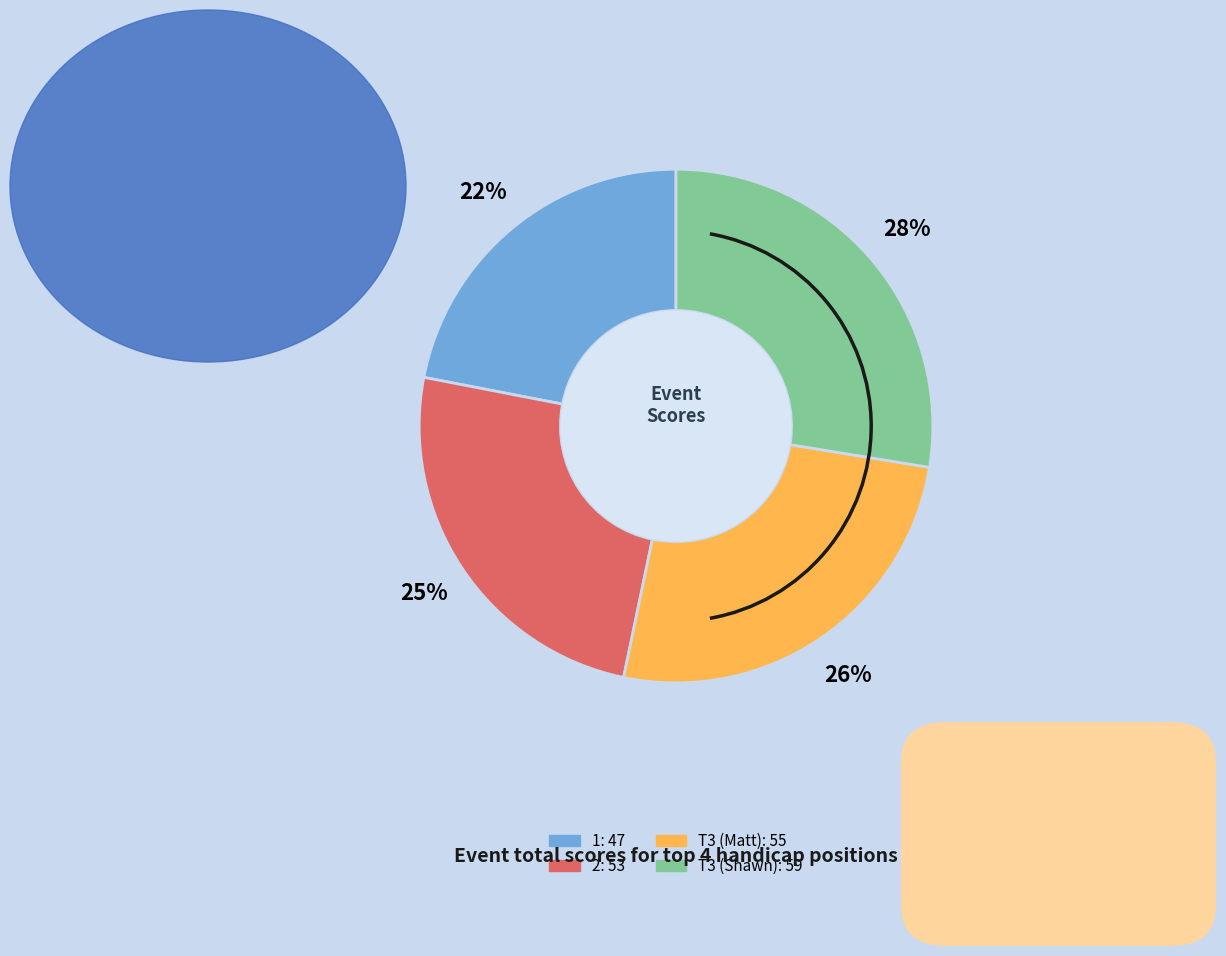

What percentage is the 1 slice, to the nearest percent?

22%